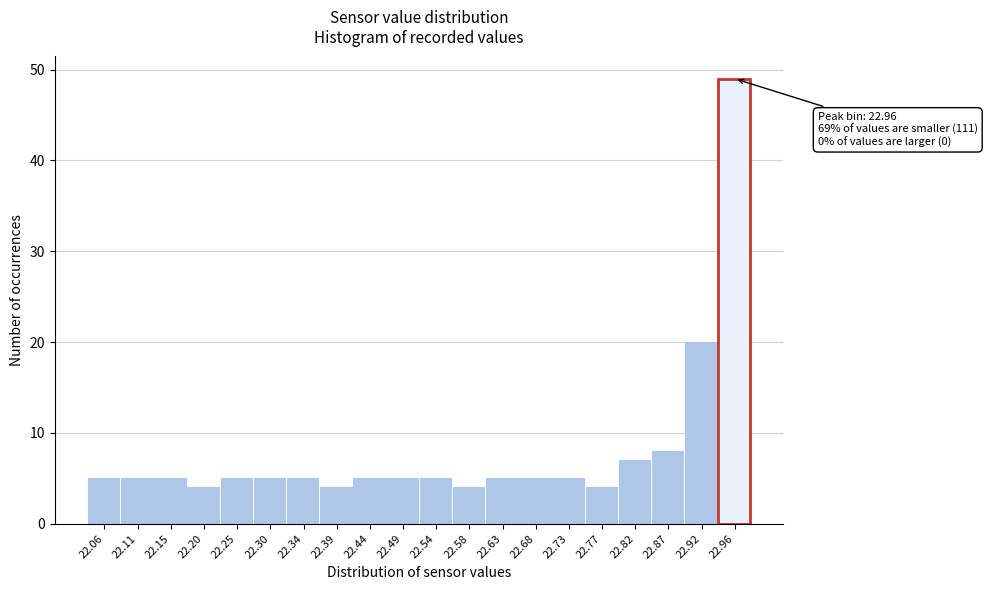

Reading left to right, what are all the values shown in this chart?

22.06=5	22.11=5	22.15=5	22.20=4	22.25=5	22.30=5	22.34=5	22.39=4	22.44=5	22.49=5	22.54=5	22.58=4	22.63=5	22.68=5	22.73=5	22.77=4	22.82=7	22.87=8	22.92=20	22.96=49